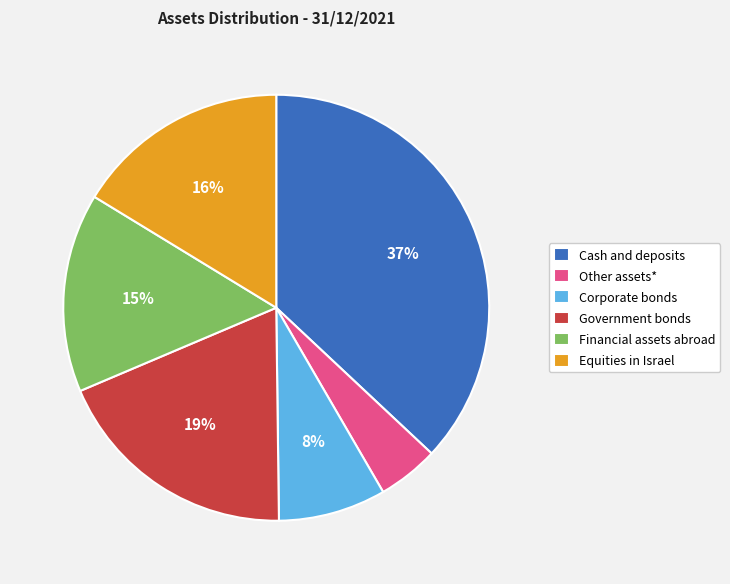

To the nearest percent, what portion does Financial assets abroad represent?

15%